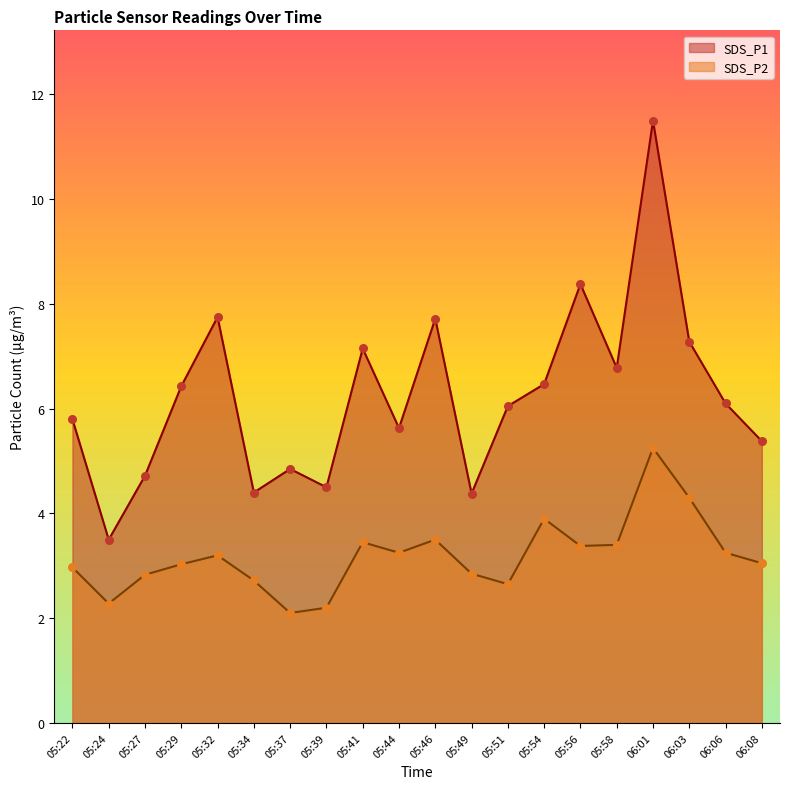

What is the total value across all series at 05:46?

11.2